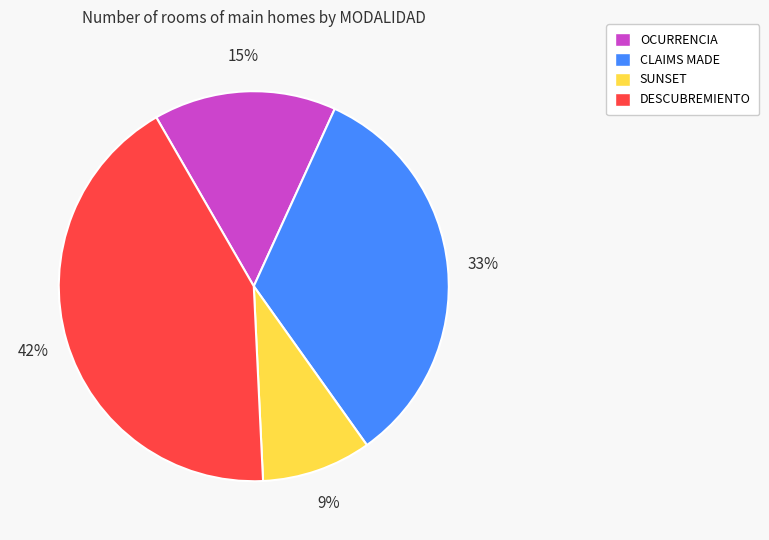

True or false: CLAIMS MADE accounts for 21% of the total.

False